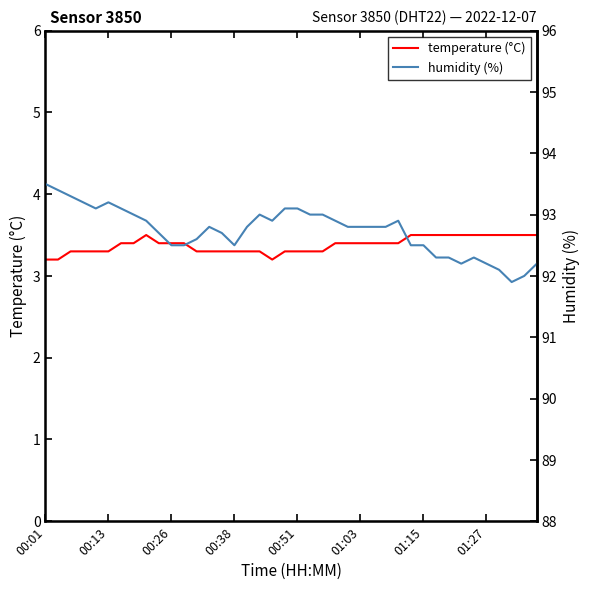

What is the highest value of the temperature (°C) series?

3.5